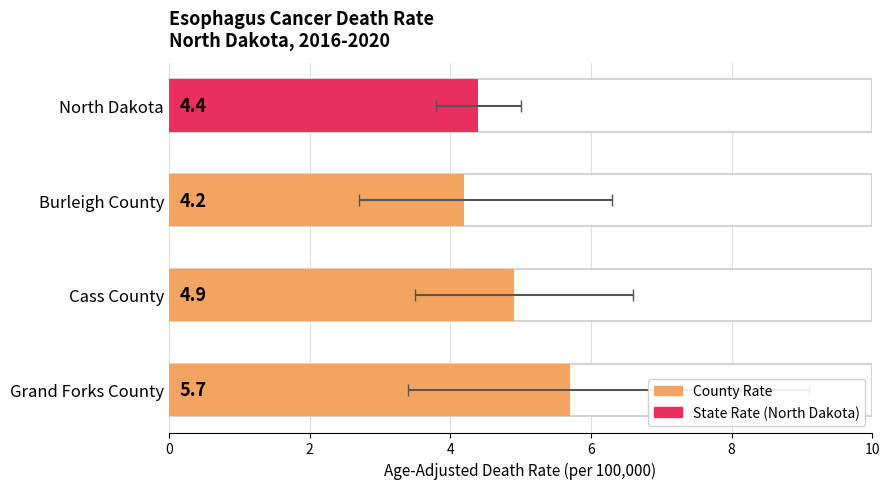

What is the change in value from Cass County to Burleigh County?

-0.7